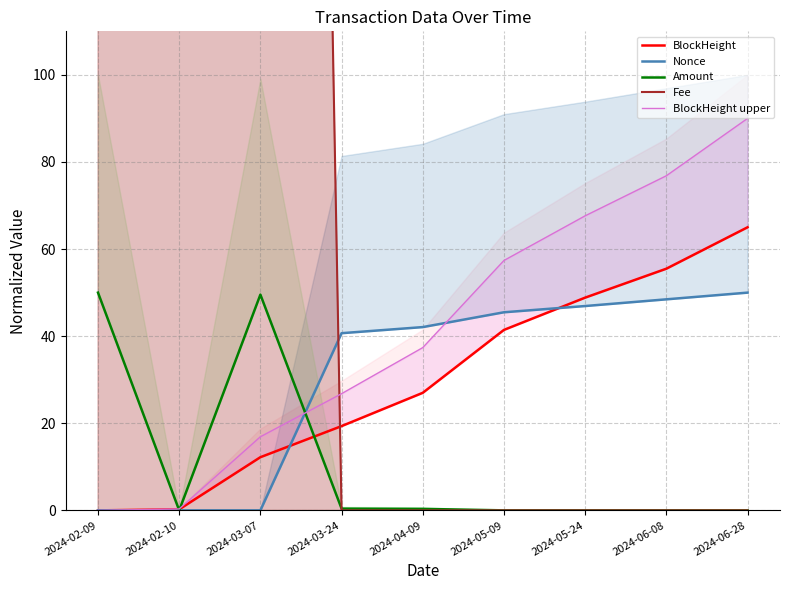

What is the value of the Amount point at the 5th from the left?

0.3